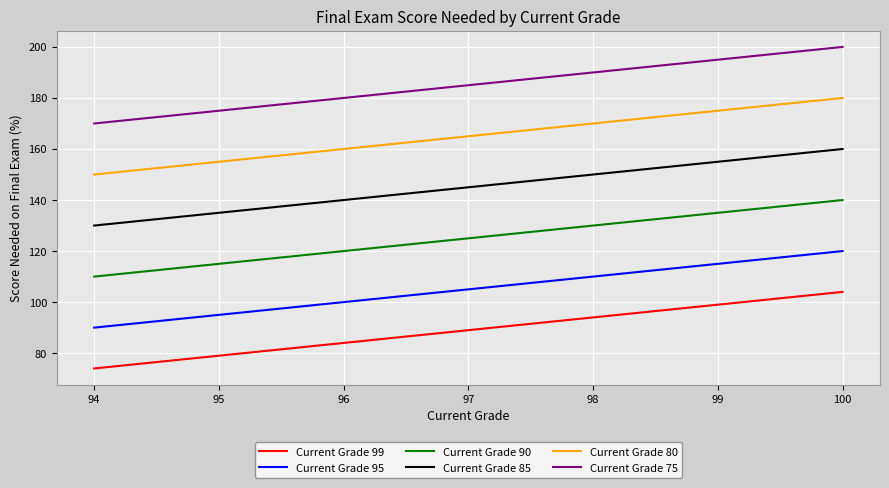

Which series has the widest spread of values?

Current Grade 99